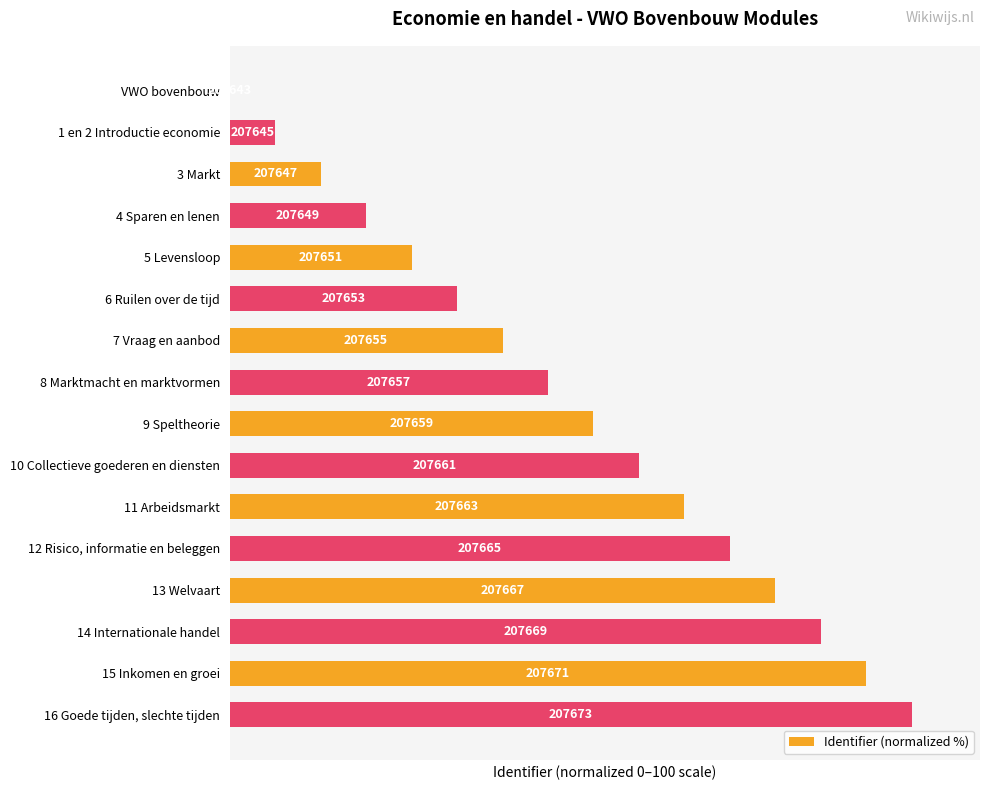

Are the bars horizontal?

Yes